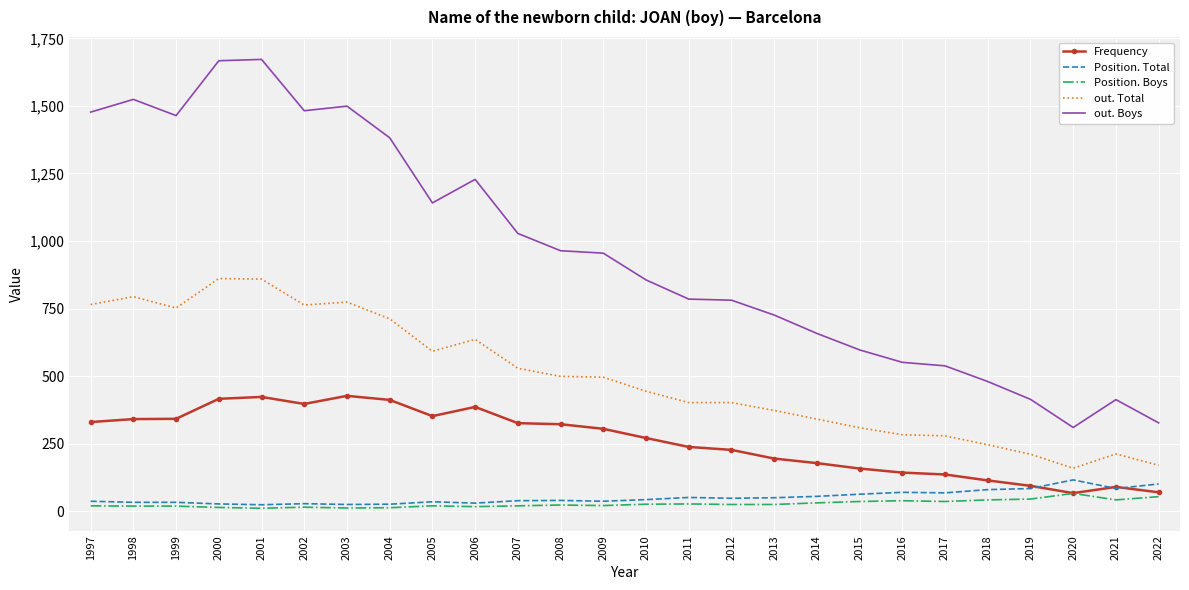

What is the total value across all series at 2022?

722